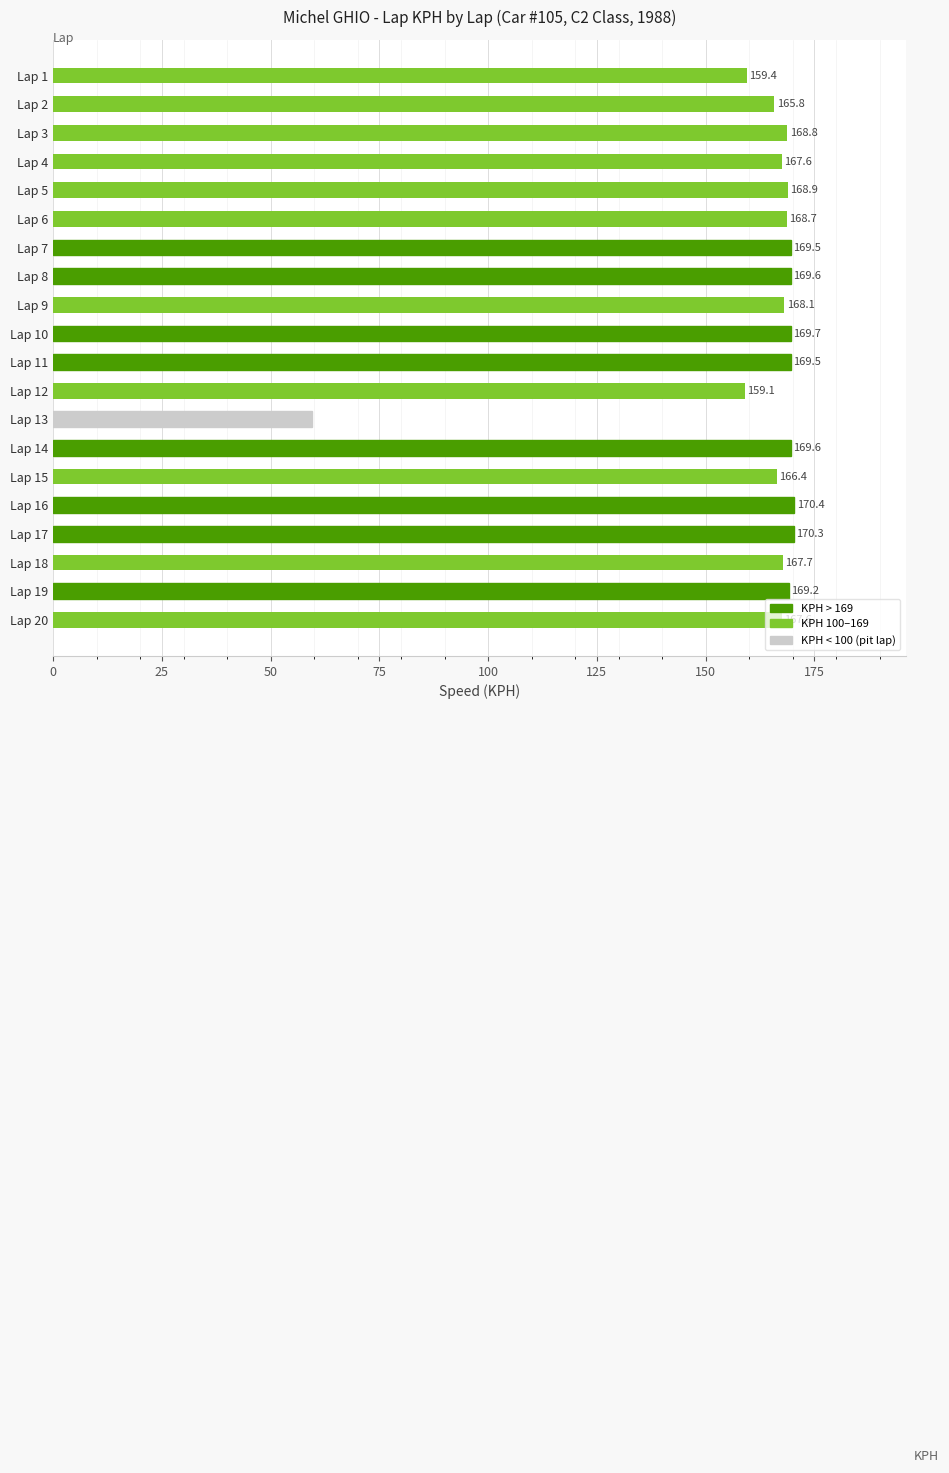

What is the approximate value at Lap 8?

169.6